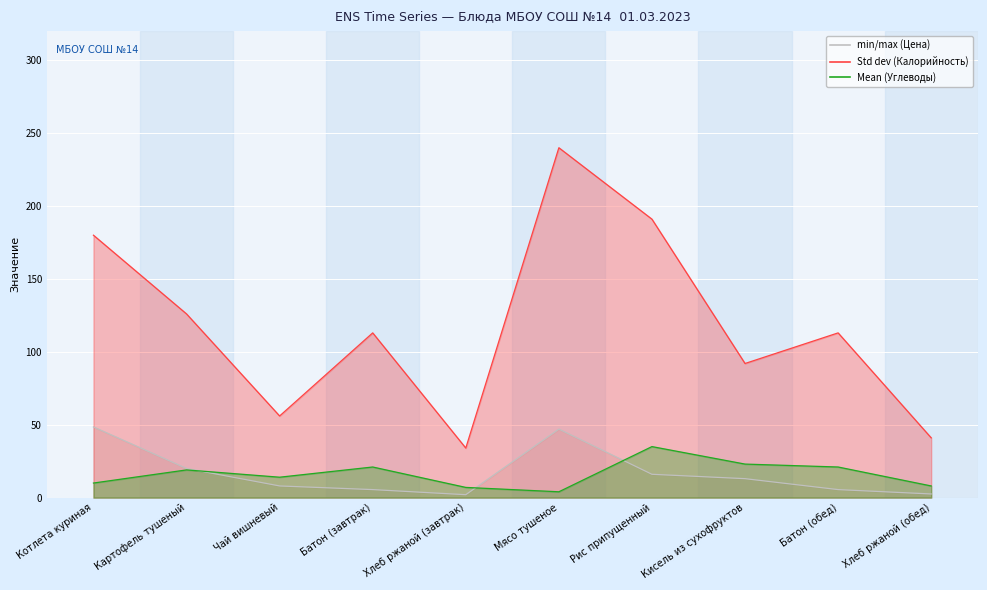

The value of Калорийность at Батон (завтрак) is 113.0. True or false?

True